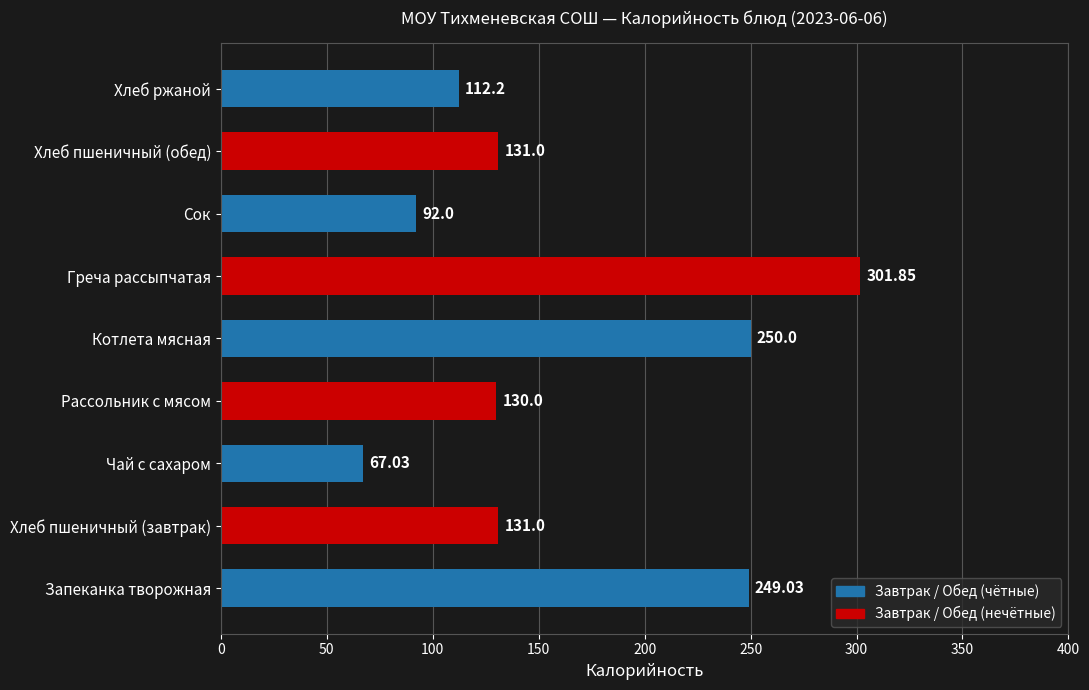

What is the greatest value displayed?

301.9